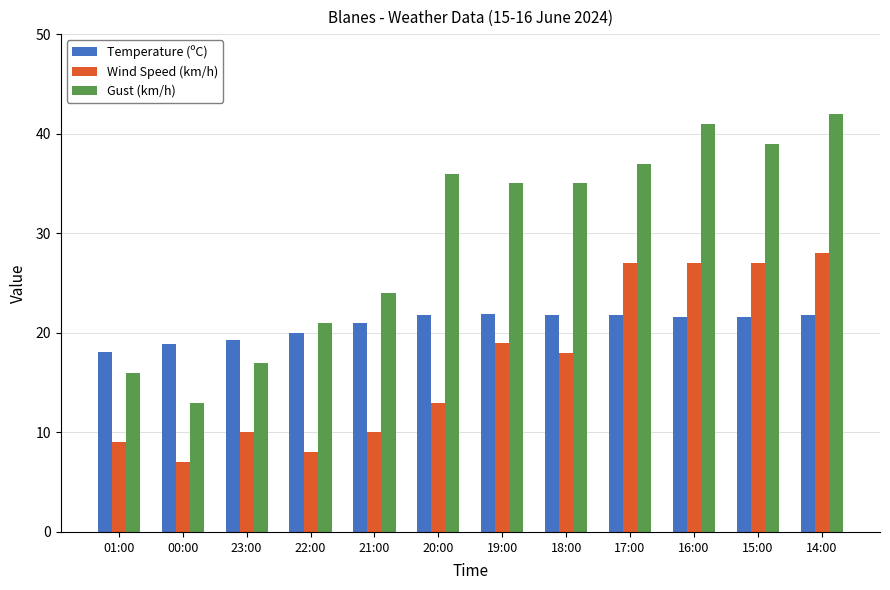

At which label does Wind Speed (km/h) reach its minimum?

00:00